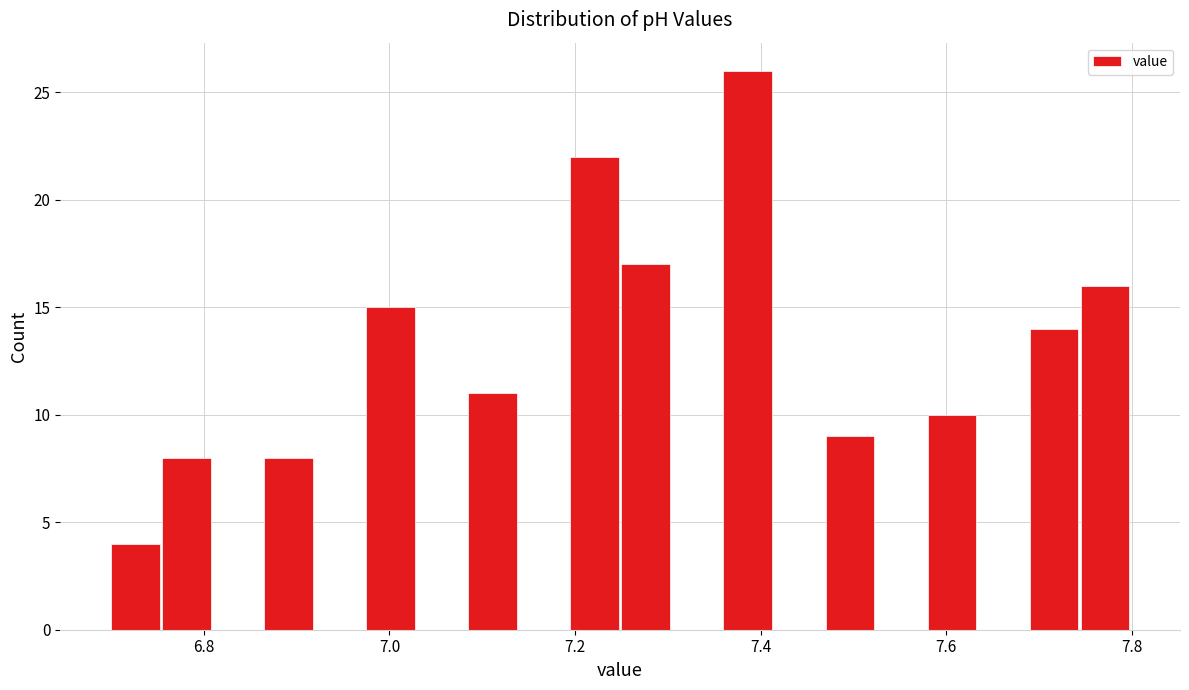

Read against the x-axis, roughly where is the centre of the tallest bar?

7.38